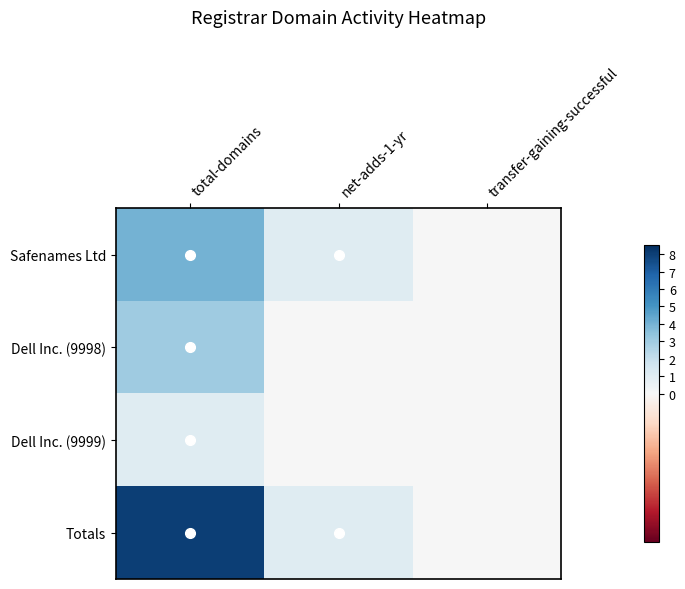

Rank the series by their maximum value, from lowest to highest.

Dell Inc. (9999), Dell Inc. (9998), Safenames Ltd, Totals